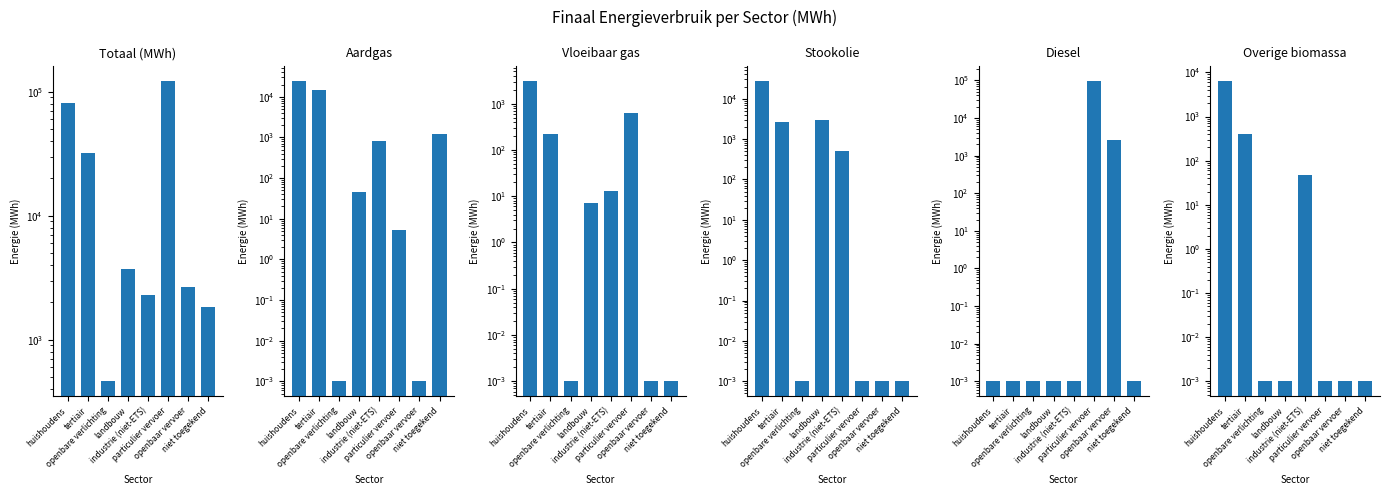

Reading right to left, list all the values displayed in this chart.

Totaal (MWh): 1852.2	2660.4	123068.7	2307.6	3721.1	462.5	32134.4	81293.2
Aardgas: 1184.8	0.0	5.3	811.7	44.8	0.0	14580.1	24975.6
Vloeibaar gas: 0.0	0.0	626.1	12.9	7.2	0.0	221.0	3144.6
Stookolie: 0.0	0.0	0.0	507.6	2924.9	0.0	2577.9	28076.2
Diesel: 0.0	2551.7	99062.0	0.0	0.0	0.0	0.0	0.0
Overige biomassa: 0.0	0.0	0.0	47.6	0.0	0.0	397.8	6539.5